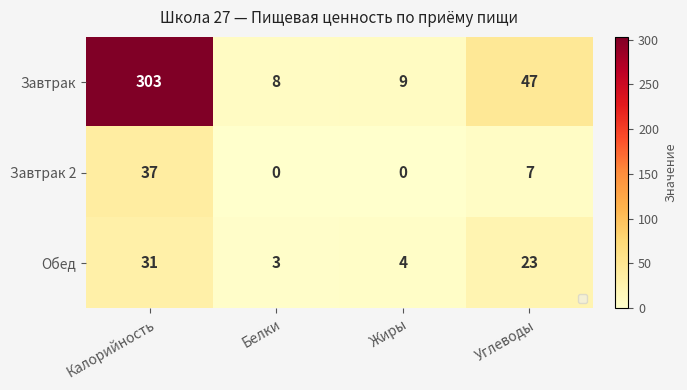

Where does the Обед series first go above 23?

Калорийность